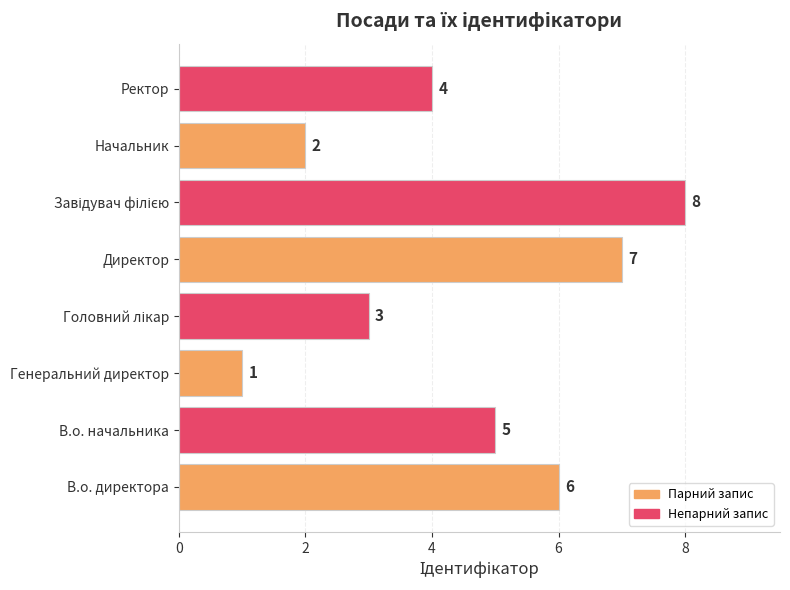

What is the sum of all values?

36